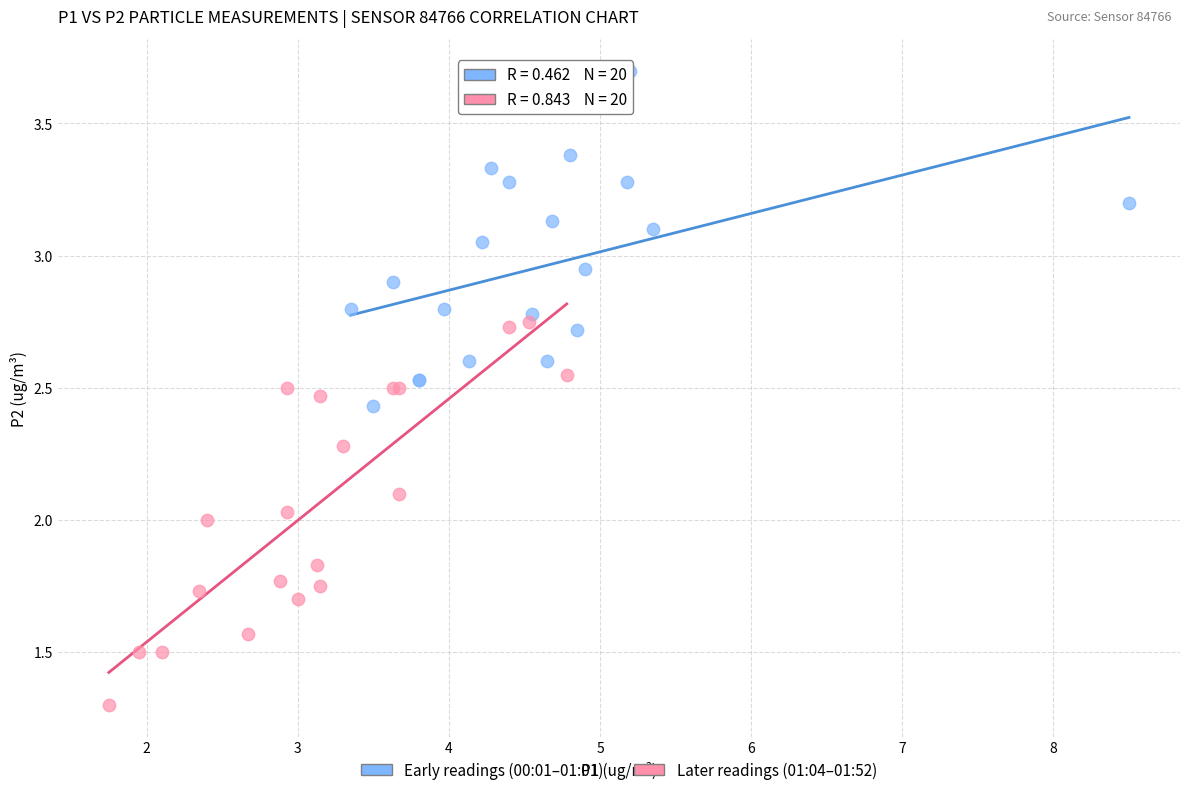

Which series reaches the maximum Y coordinate?

Early readings (00:01–01:01)